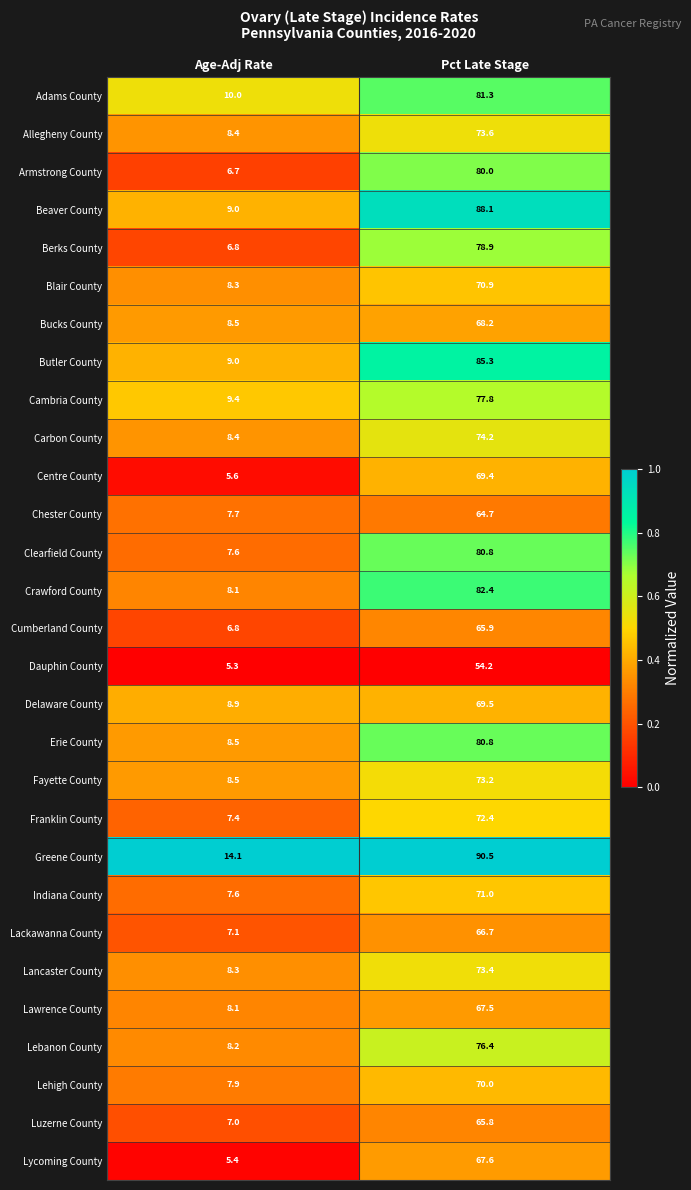

Is it true that Franklin County equals 7.4 at Age-Adj Rate?

True